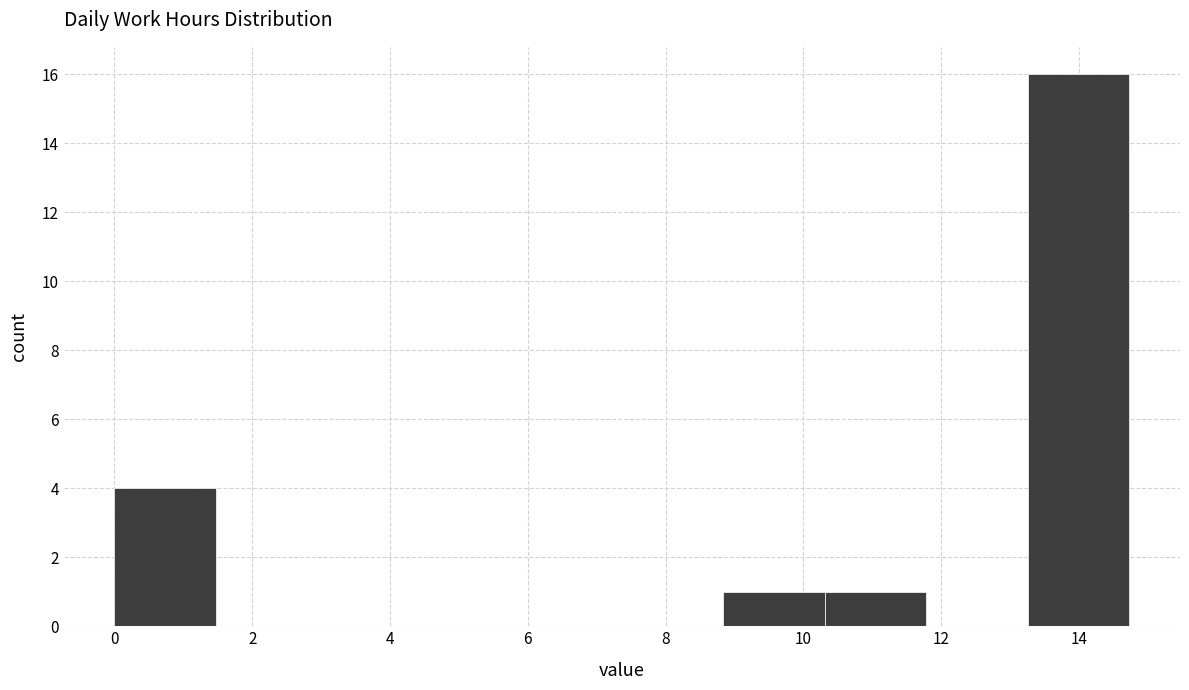

Reading left to right, transcribe this chart: for each bar, give the range it covers on the x-axis and its height. Neither the bar edges nor the heights are printed on the chart, so give them approximately, as read against the axes.

0.0 to 1.4: 4
1.4 to 3.0: 0
3.0 to 4.4: 0
4.4 to 5.8: 0
5.8 to 7.4: 0
7.4 to 8.8: 0
8.8 to 10.4: 1
10.4 to 11.8: 1
11.8 to 13.2: 0
13.2 to 14.8: 16